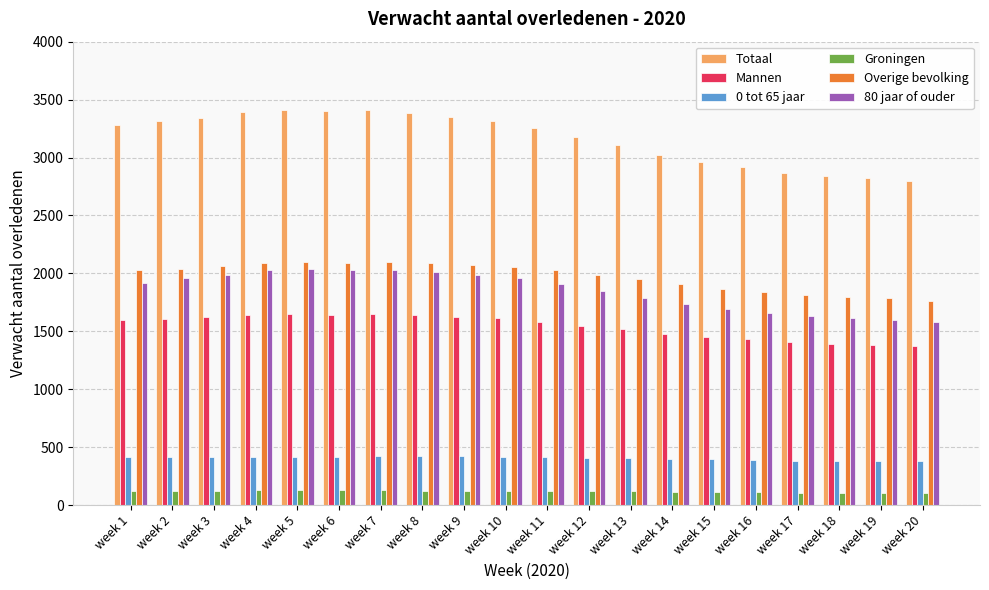

What is the sum of all Mannen values?

30834